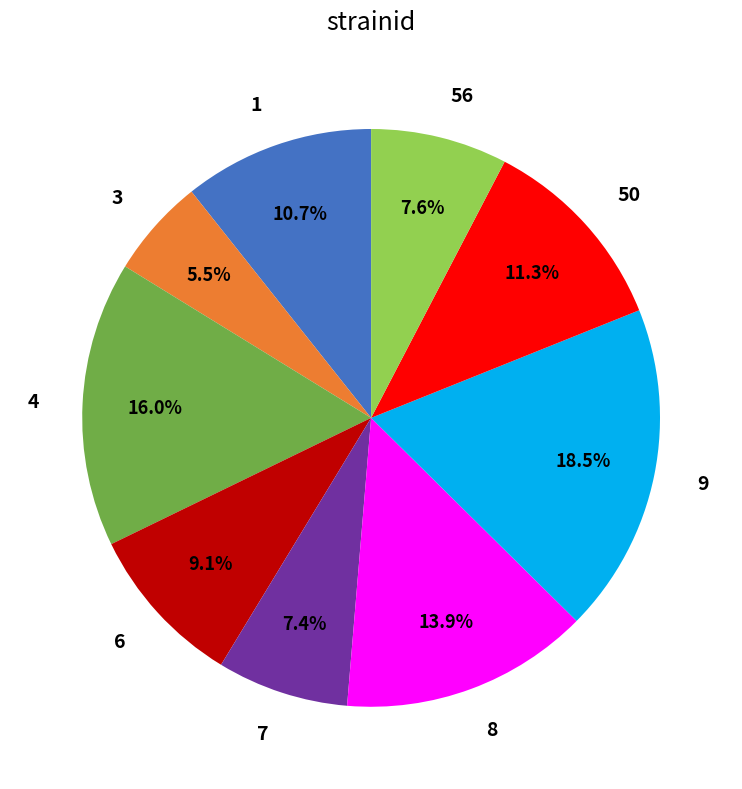

Combined, do 1 and 3 account for over 50%?

No